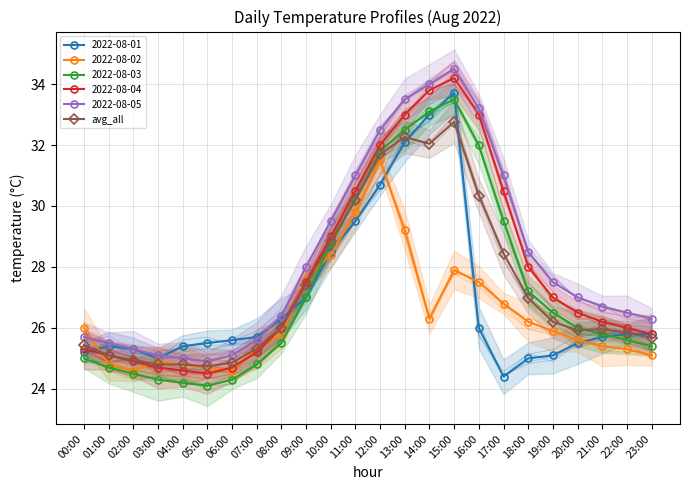

The chart shows a value of 24.8 at 04:00. True or false?

True